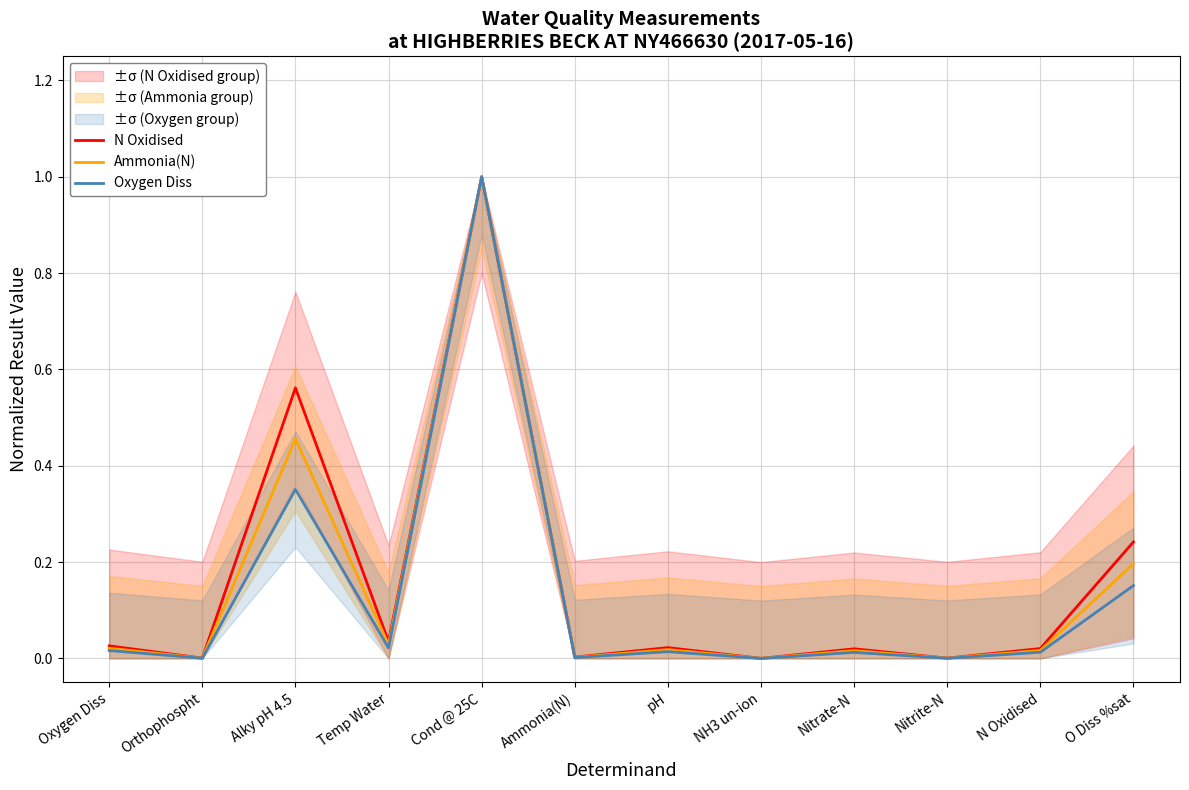

Between Alky pH 4.5 and Oxygen Diss, which is larger?

Alky pH 4.5